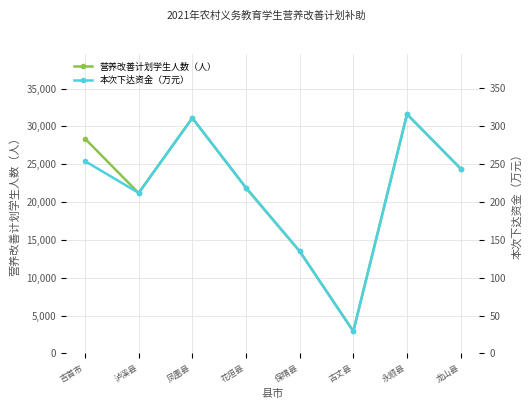

True or false: 本次下达资金（万元） and 营养改善计划学生人数（人） cross at least once.

False